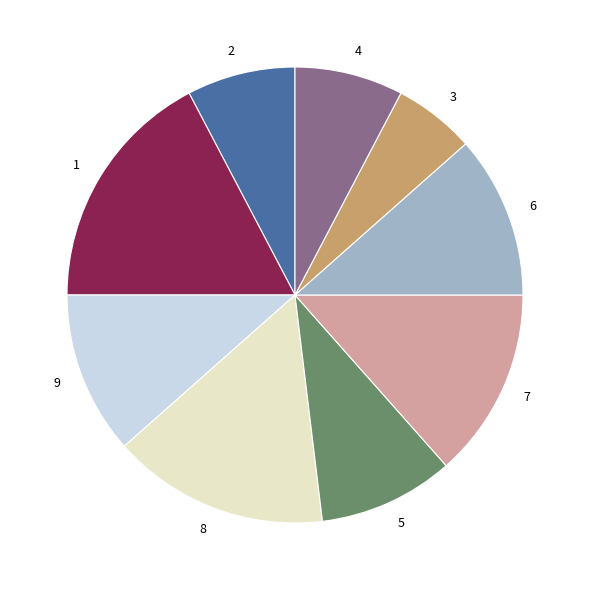

Is there any slice that represents more than half of the pie?

No